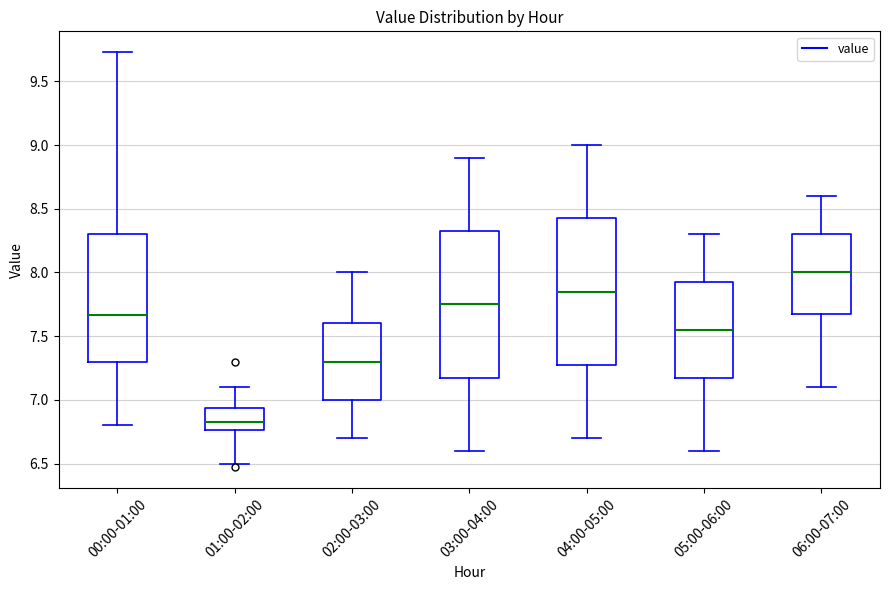

Where does the lower whisker of the box for 00:00-01:00 end on the y-axis? The values are not printed on the chart, so give them approximately, as read against the axis.

6.80